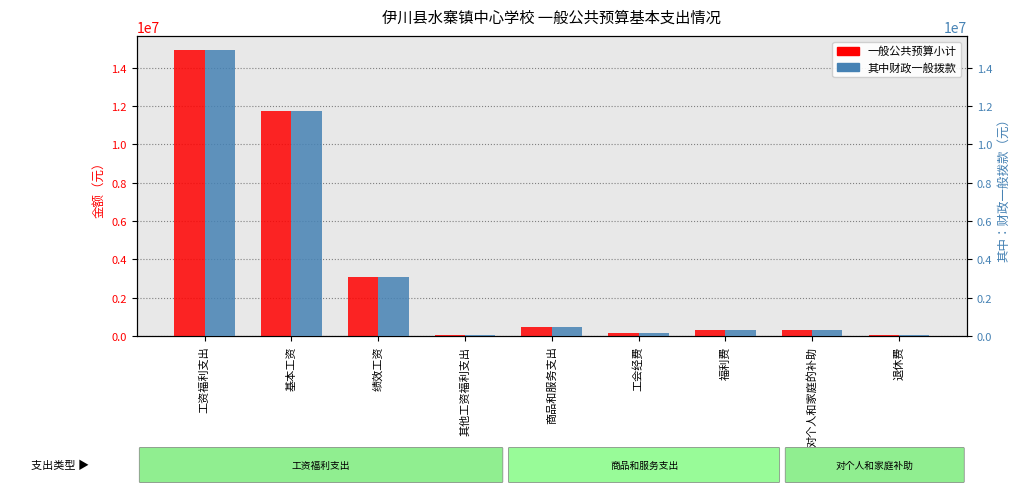

What is the approximate value of 其中财政一般拨款 at 退休费?

74408.2